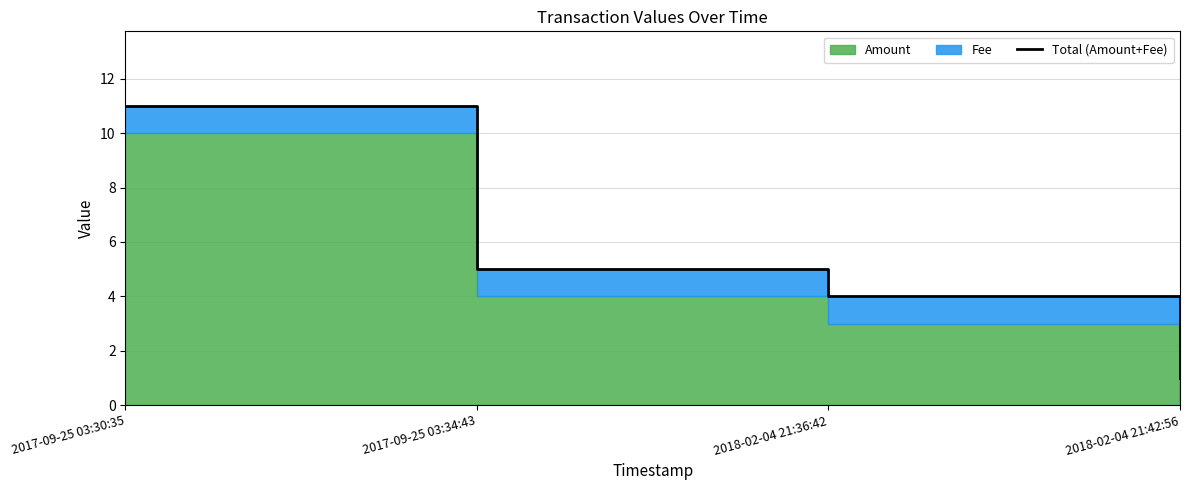

What is the minimum value shown in the chart?

1